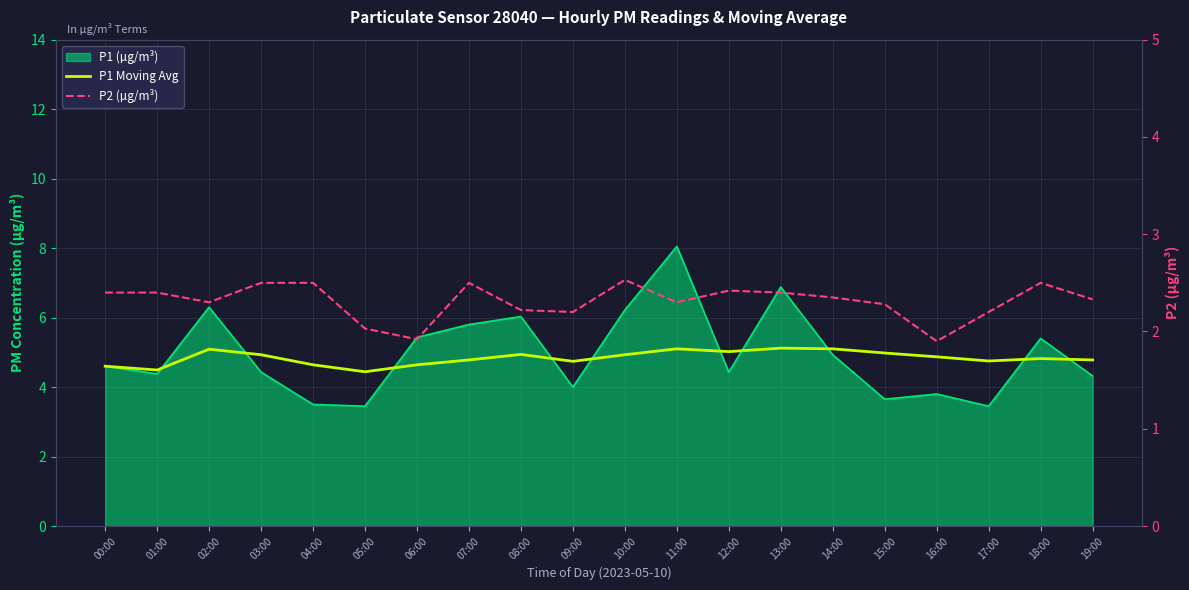

Which series changed the most between 08:00 and 09:00?

P1 Moving Avg